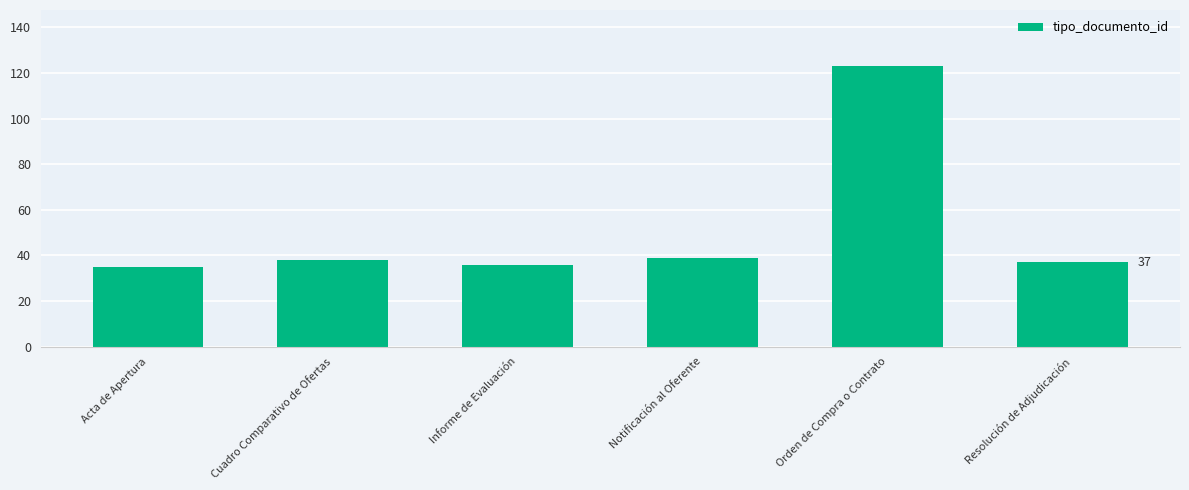

What is the maximum value shown in the chart?

123